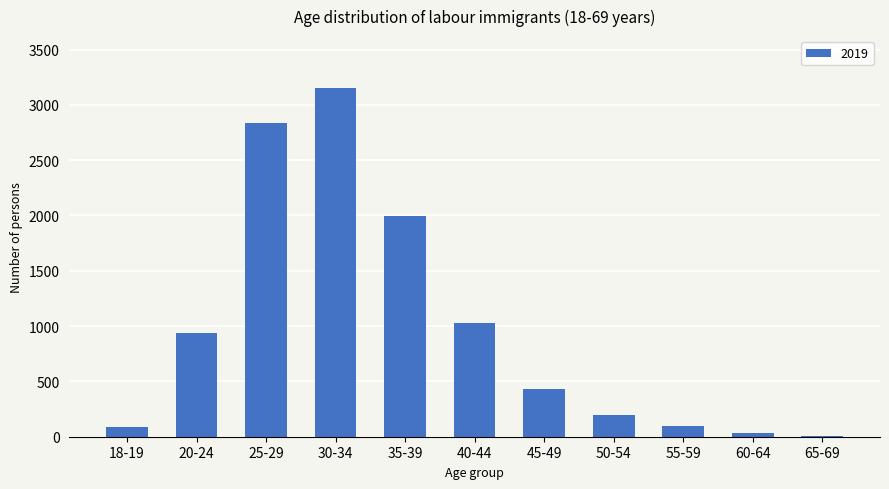

How many distinct data groups are displayed?

1